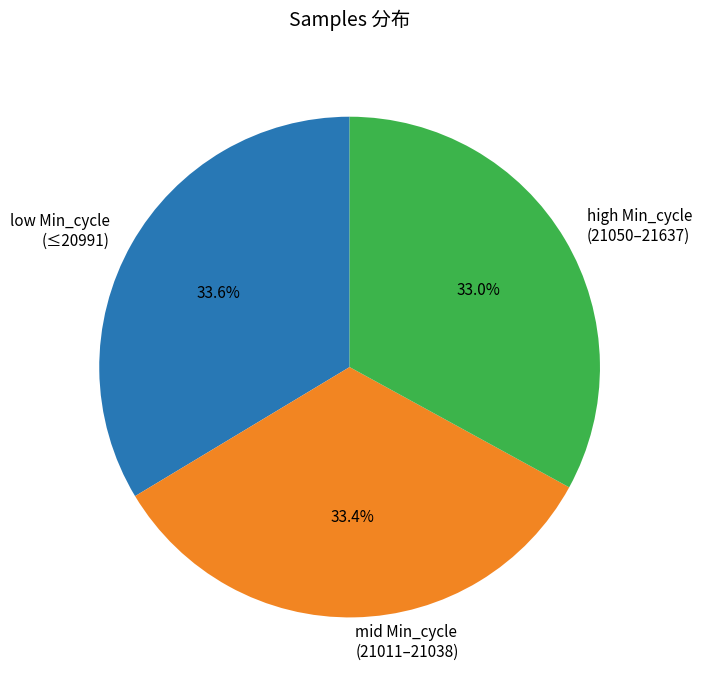

Approximately how many times larger is the value at low Min_cycle (≤20991) compared to mid Min_cycle (21011–21038)?

1.0